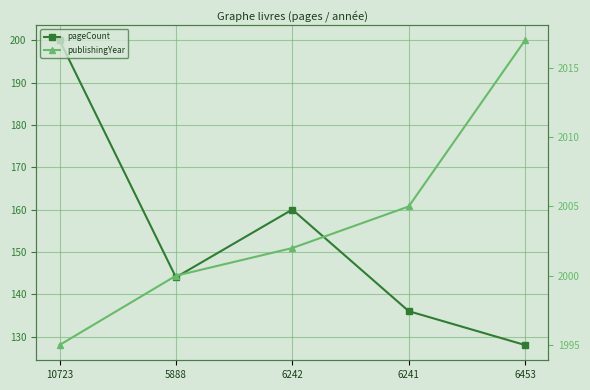

The pageCount series shows 200 at 10723. True or false?

True